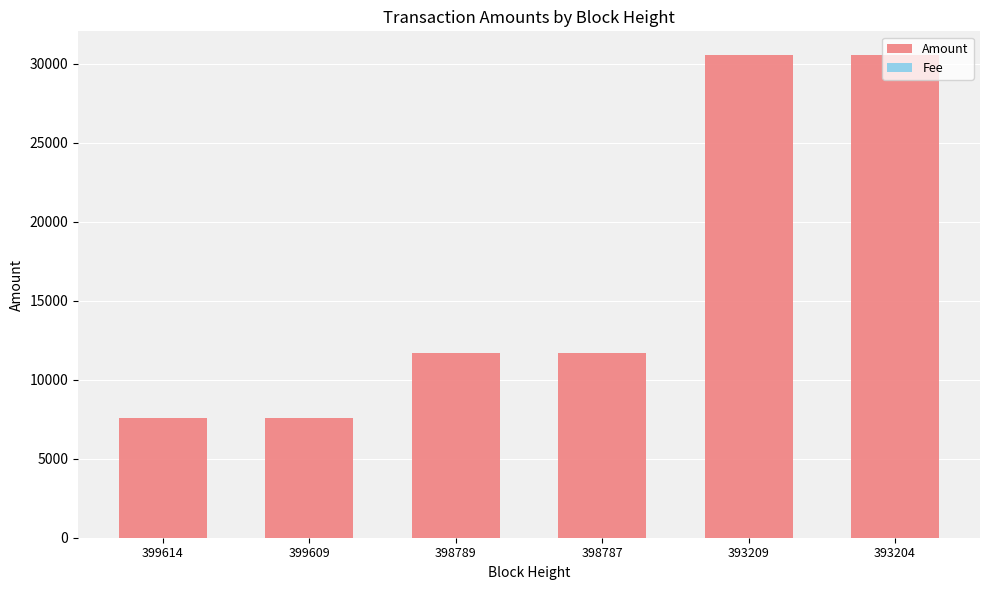

What is the highest value of the Amount series?

30520.1